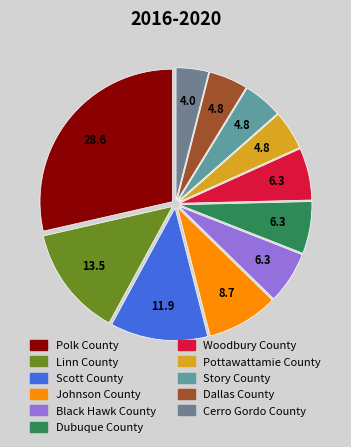

How many segments does this pie chart have?

11